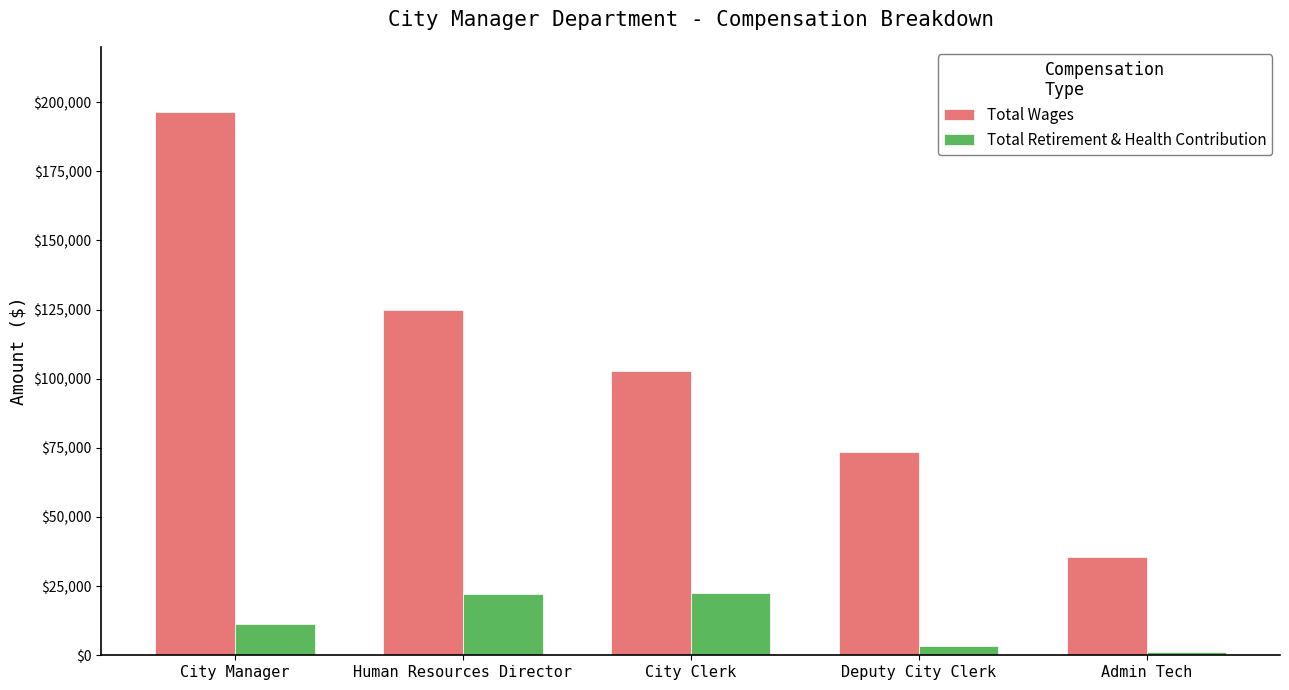

What is the difference between the Total Wages values at Deputy City Clerk and City Clerk?

29134